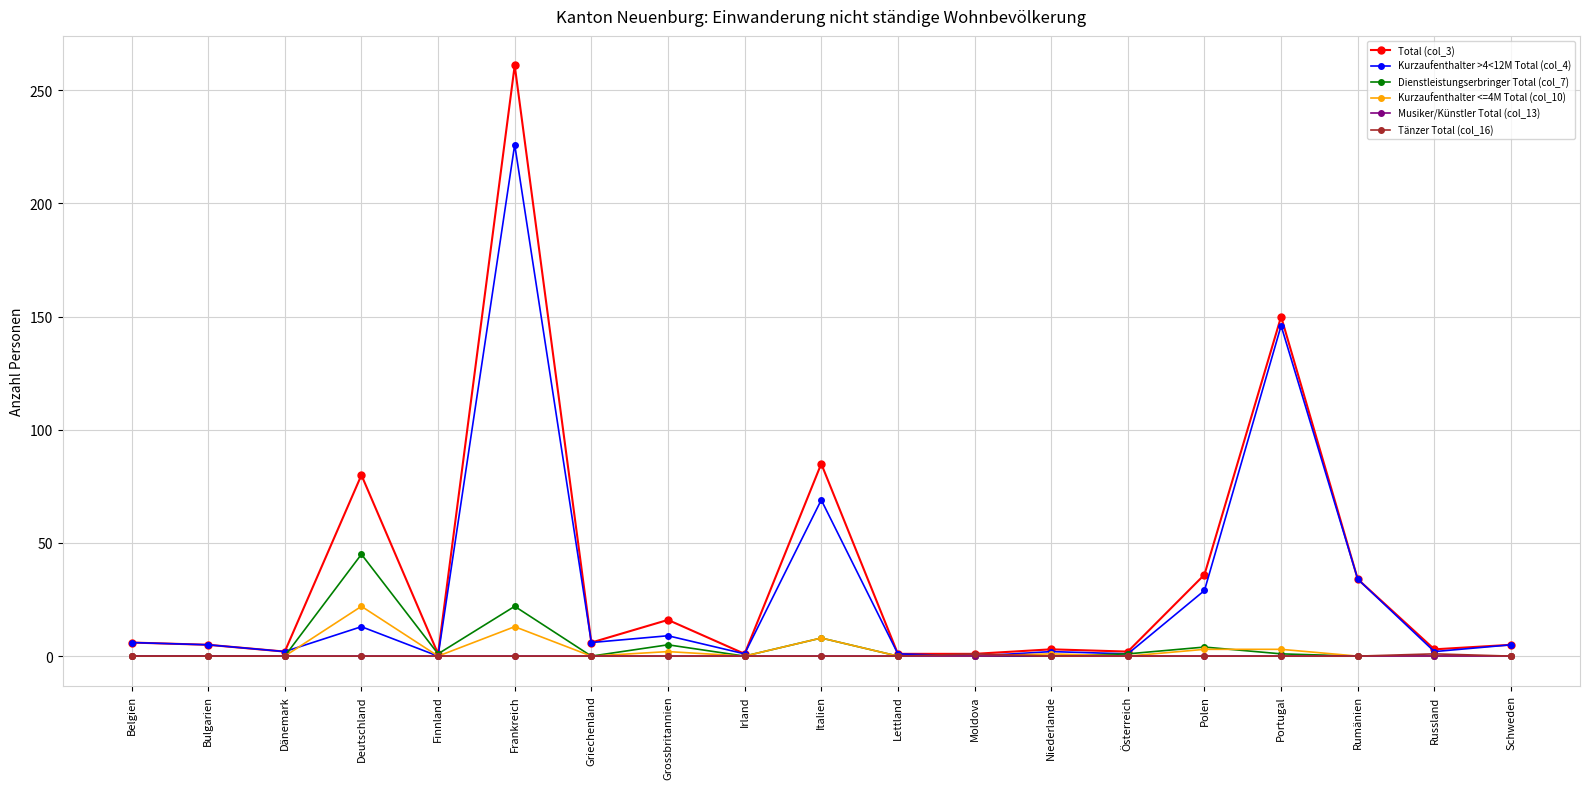

Does the chart display data point markers on the line(s)?

Yes